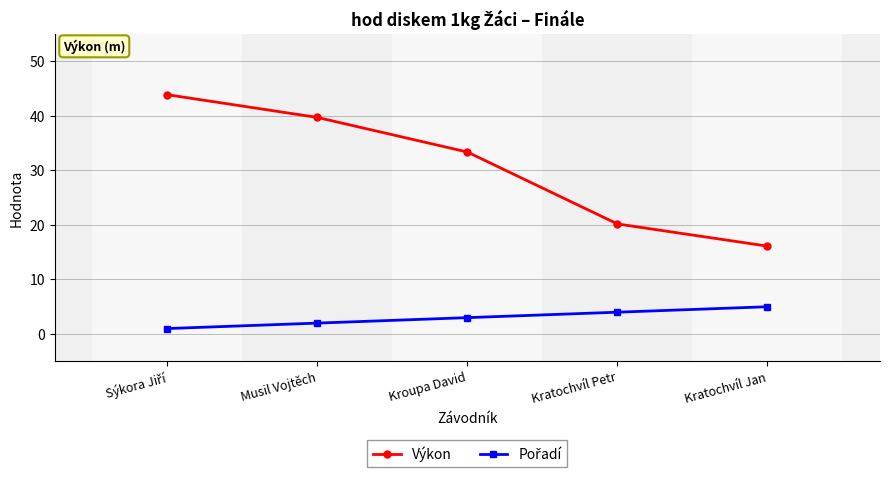

What is the average value of the Výkon series?

30.7